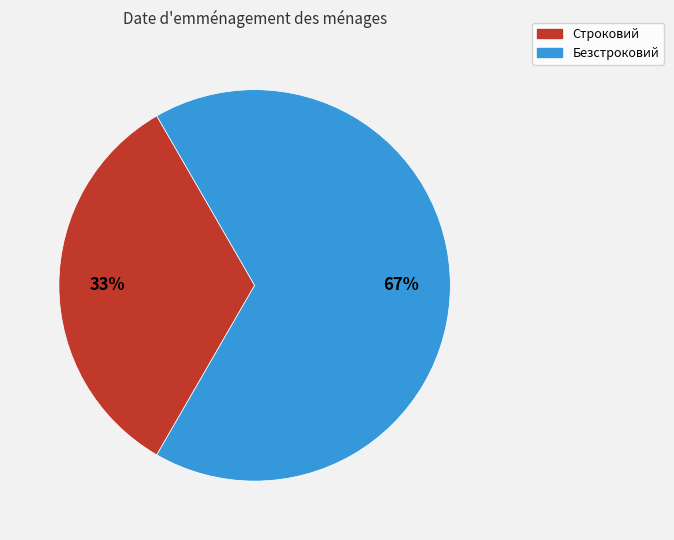

Is there a majority slice in this chart?

Yes